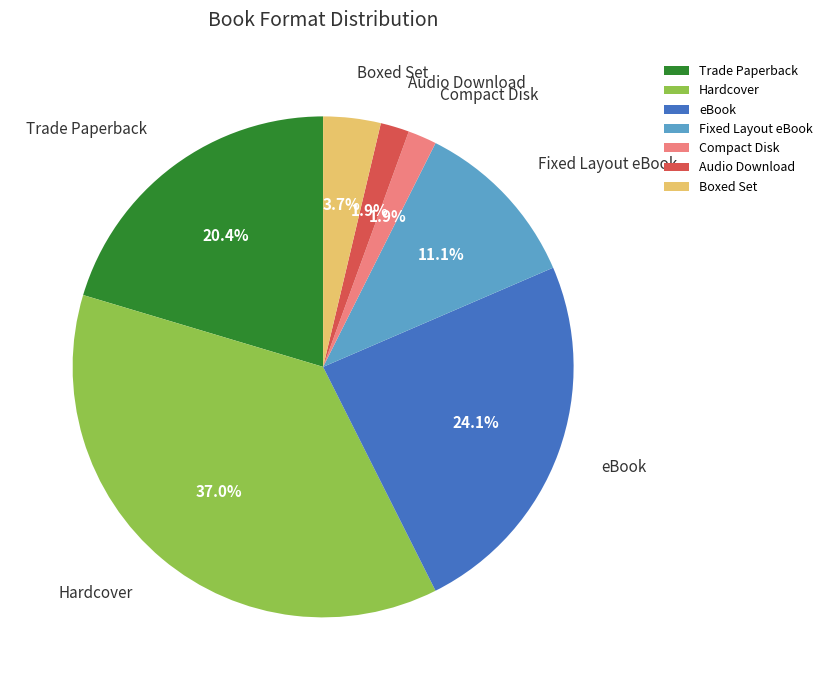

Between Boxed Set and Compact Disk, which is larger?

Boxed Set